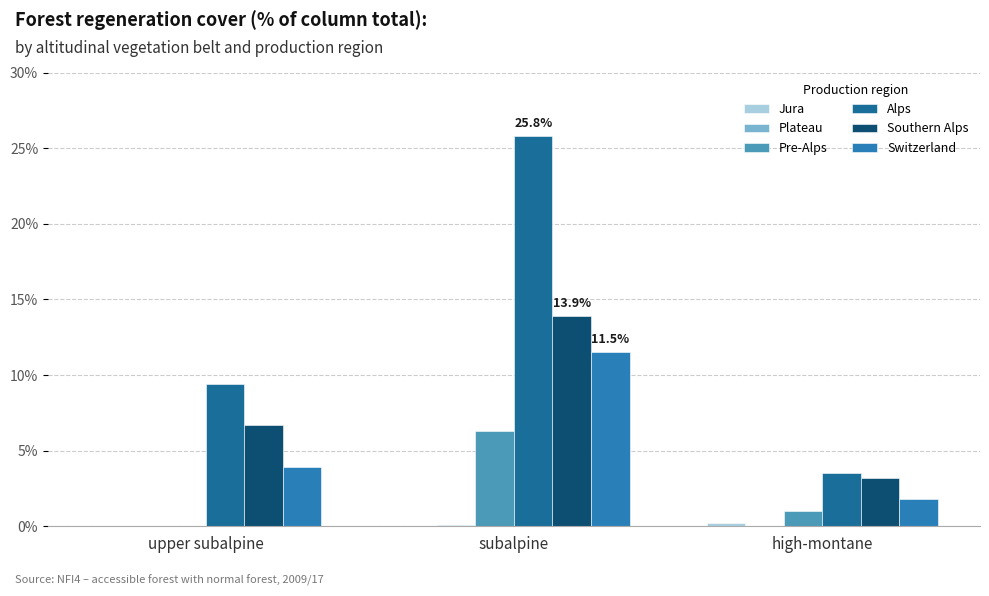

Rank the series by their maximum value, from highest to lowest.

Alps, Southern Alps, Switzerland, Pre-Alps, Jura, Plateau